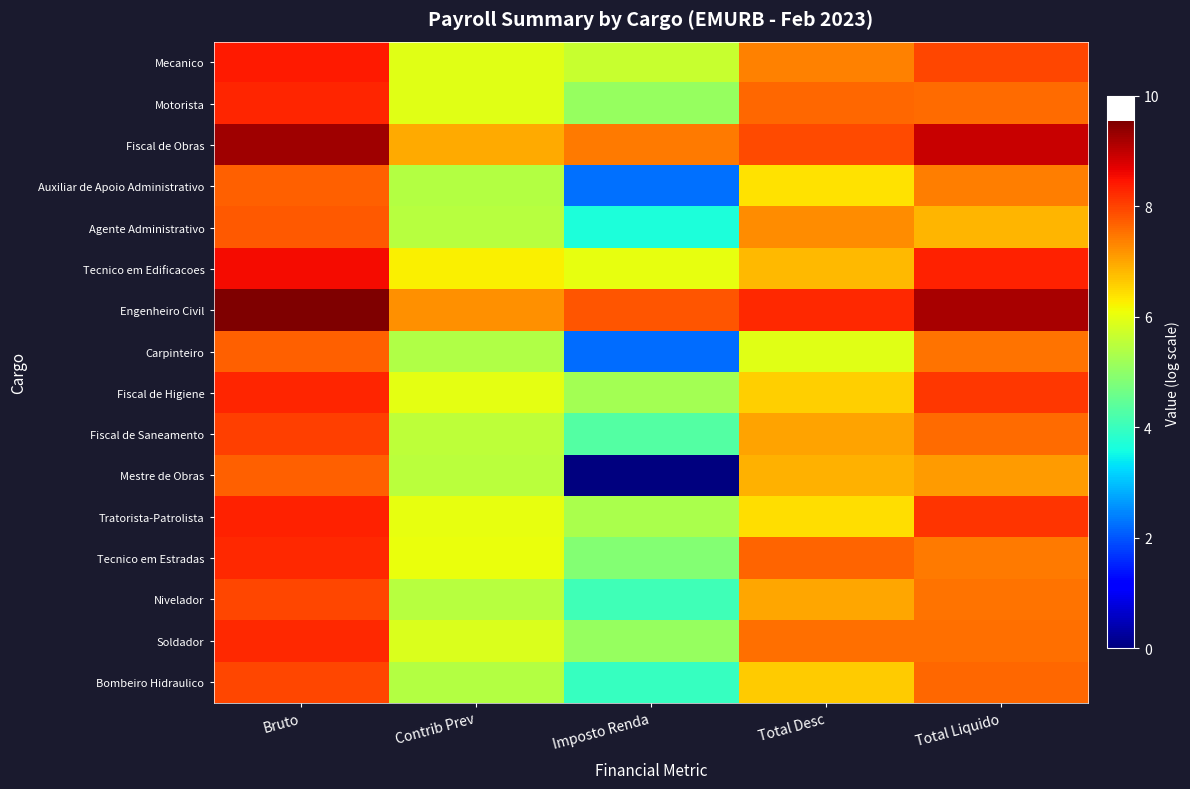

What is the maximum value shown in the chart?

9.5